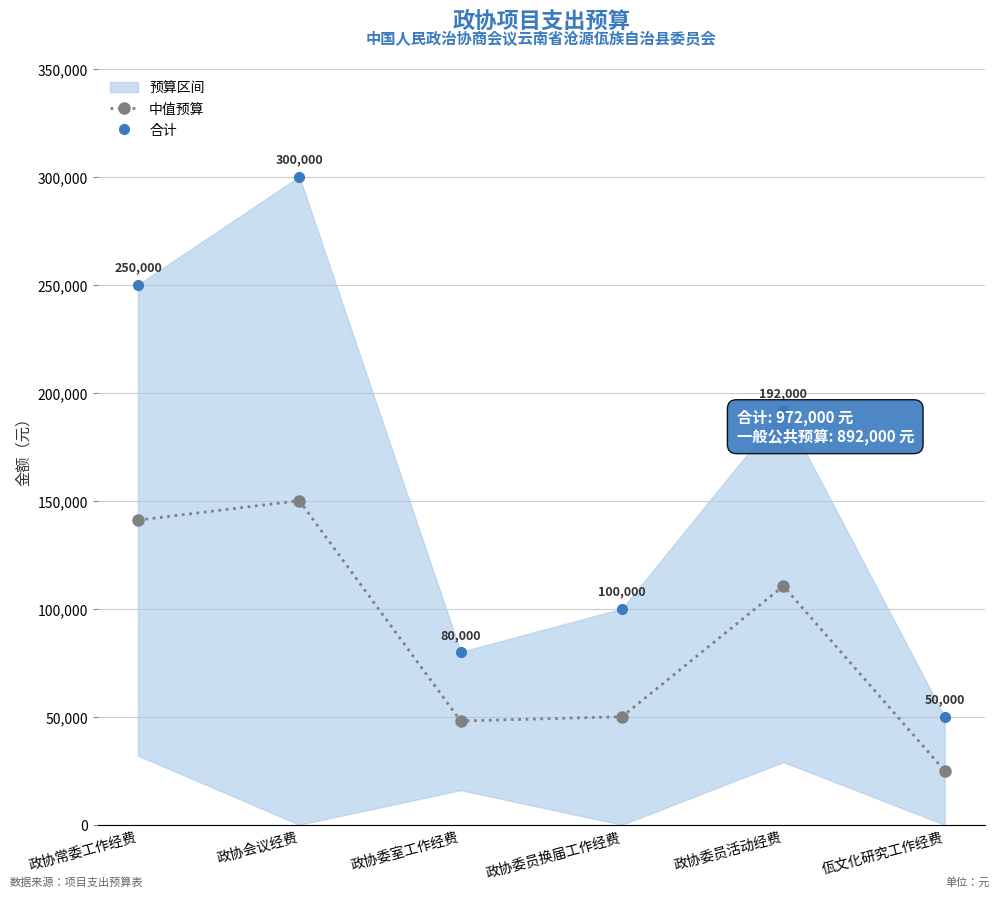

The 合计 series shows 98924 at 政协常委工作经费. True or false?

False